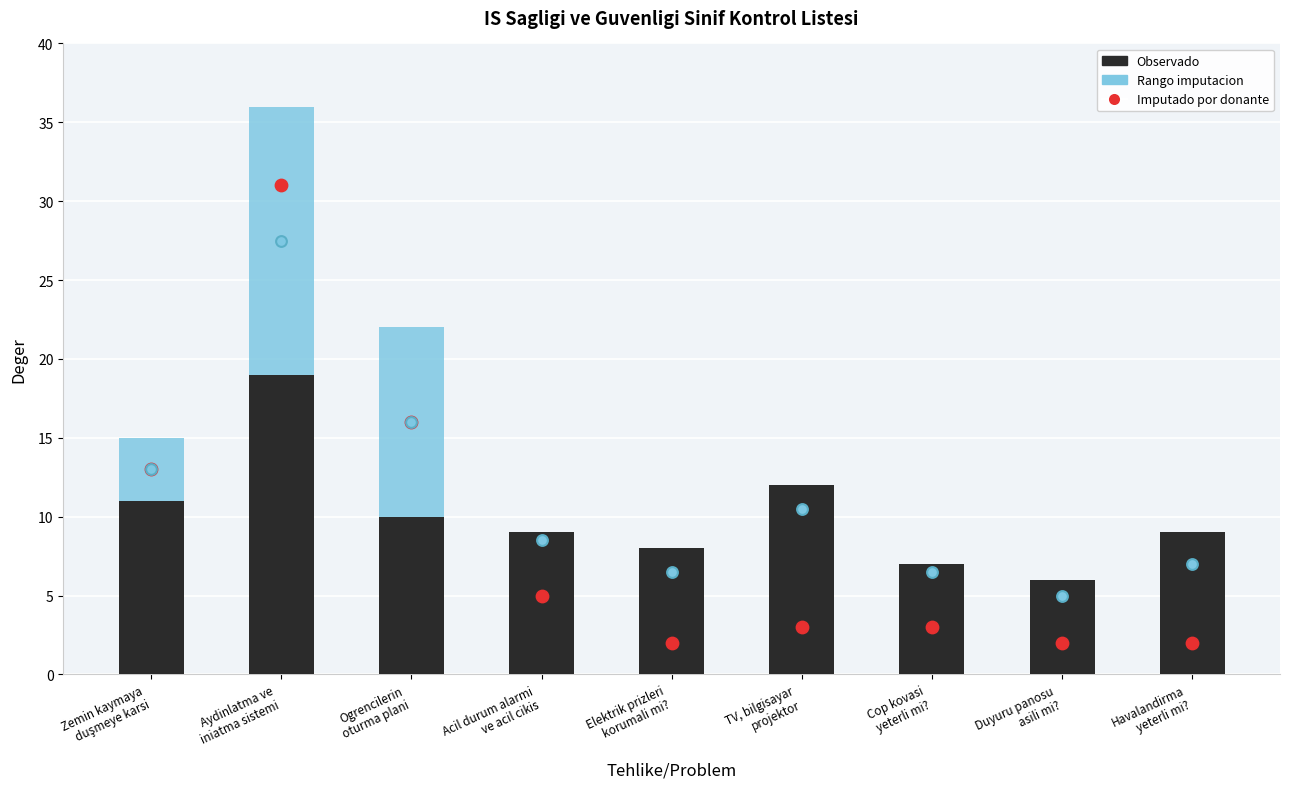

Is the value of Observado at Cop kovasi
yeterli mi? greater than the value of Imputado por donante at Cop kovasi
yeterli mi??

Yes